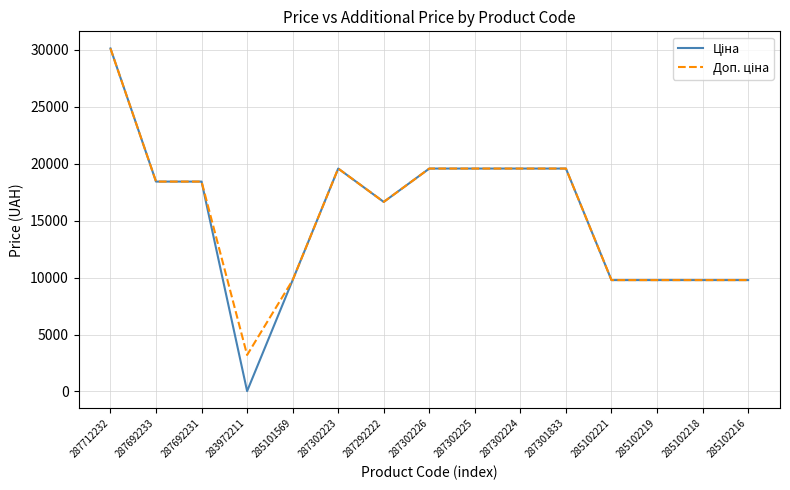

At which category is the sum across all series the highest?

287712232